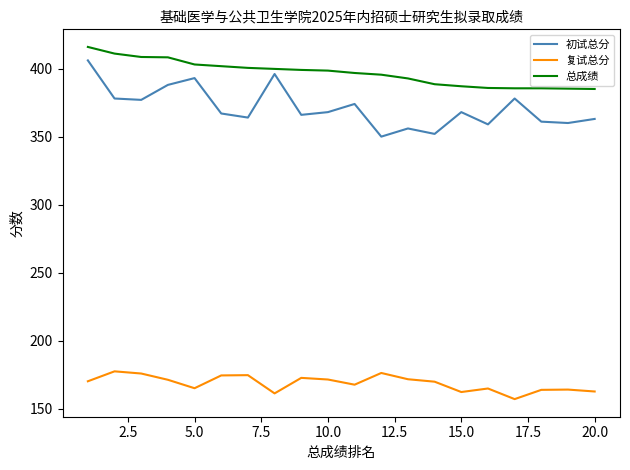

True or false: 复试总分 and 初试总分 cross at least once.

False